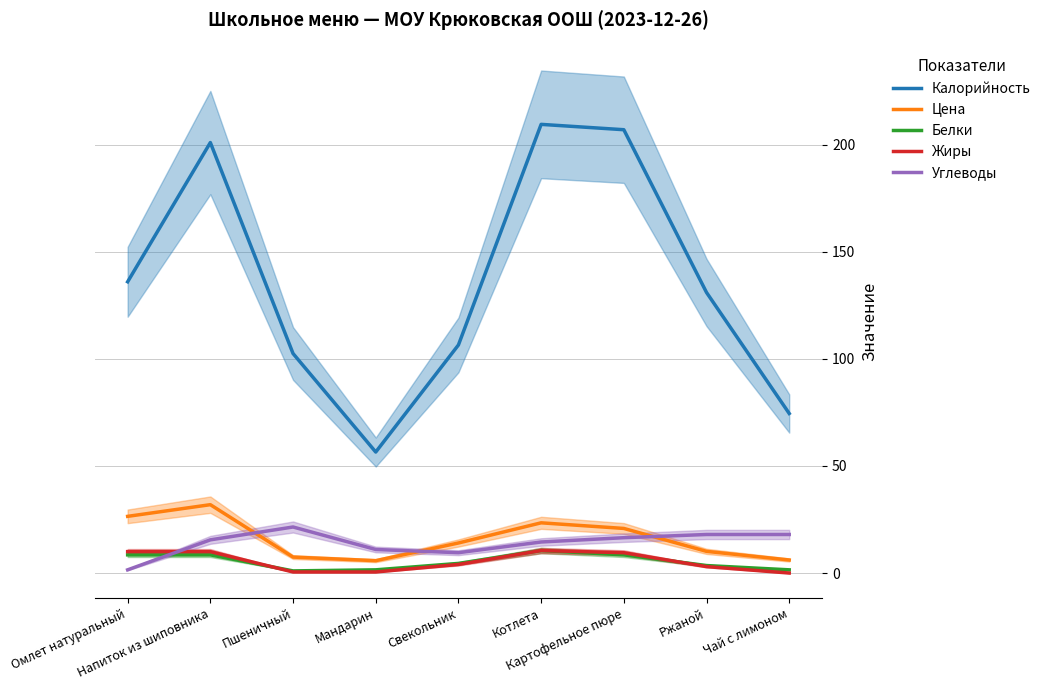

Which has a higher value, Пшеничный or Котлета?

Котлета